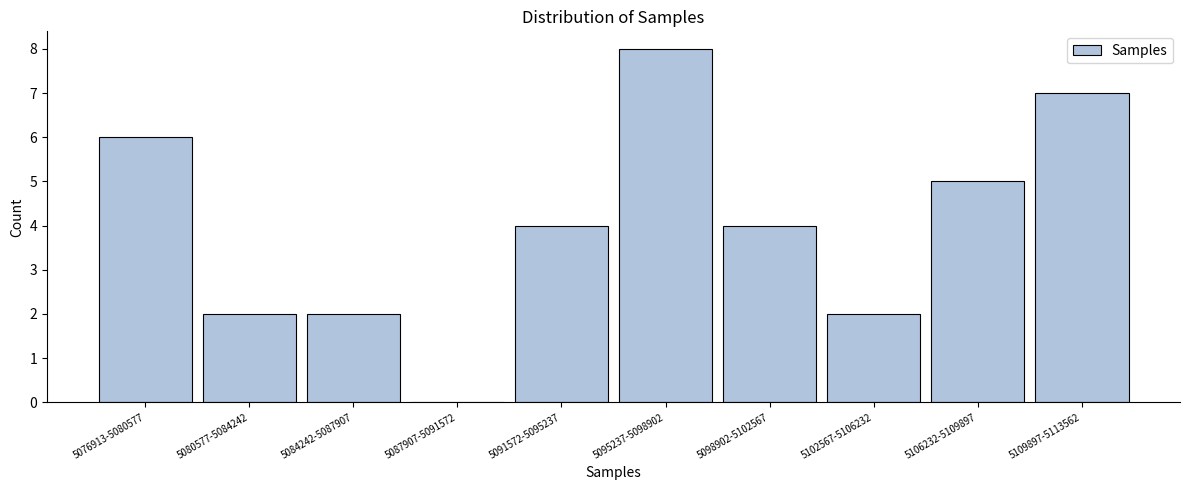

Reading left to right, what are all the values shown in this chart?

5076913-5080577=6	5080577-5084242=2	5084242-5087907=2	5087907-5091572=0	5091572-5095237=4	5095237-5098902=8	5098902-5102567=4	5102567-5106232=2	5106232-5109897=5	5109897-5113562=7